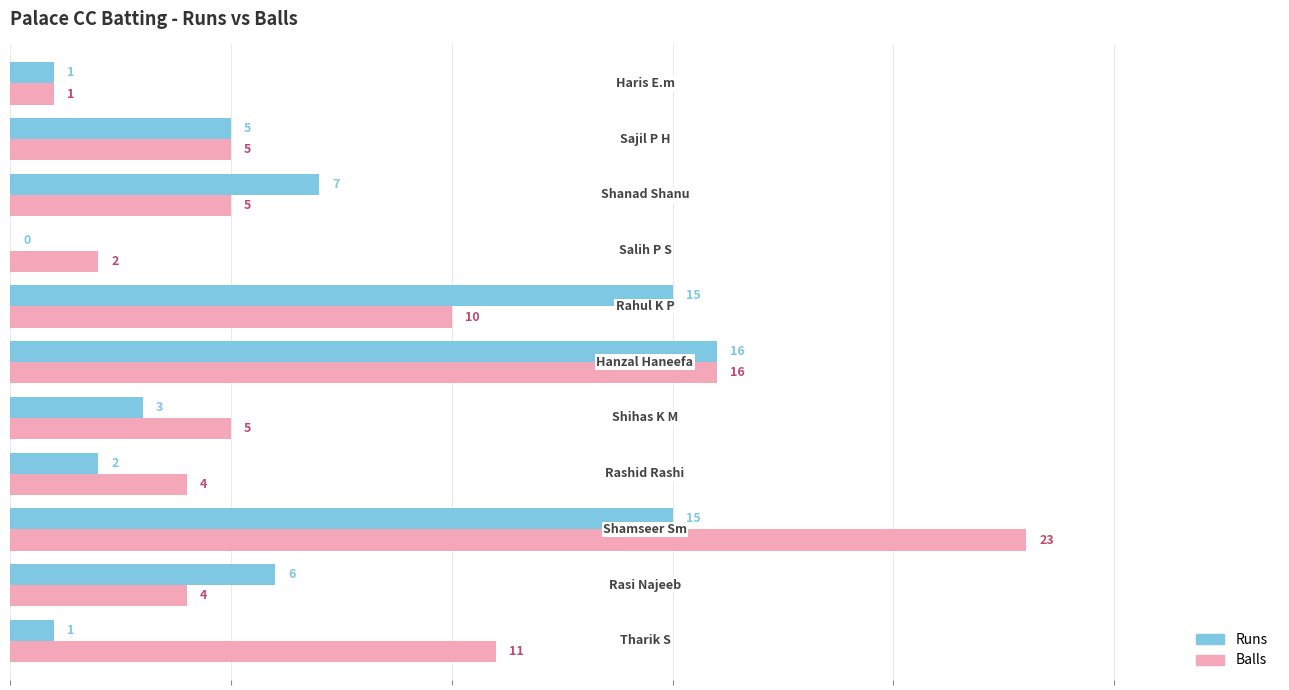

What is the maximum value for Runs?

16